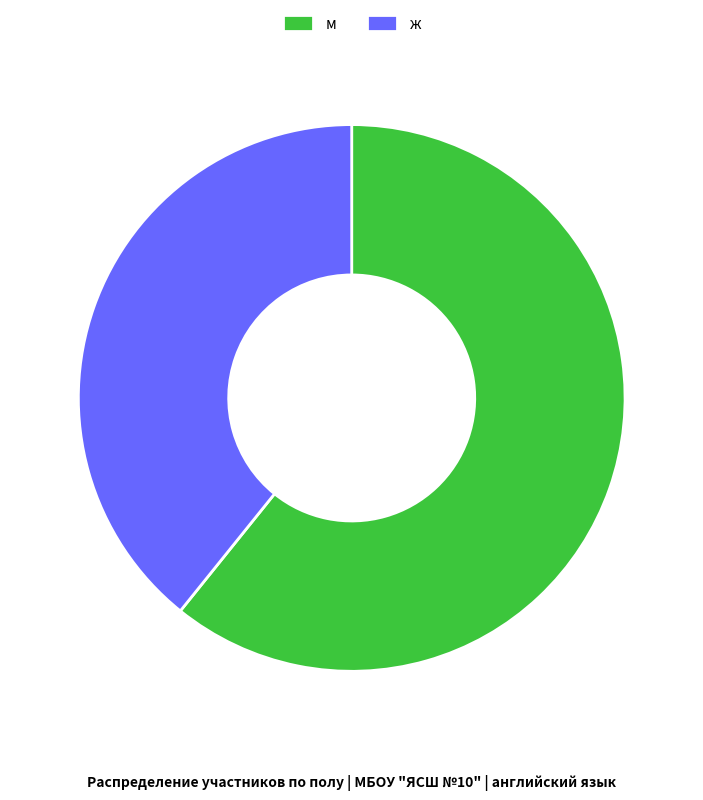

Does м represent more than half of the total?

Yes